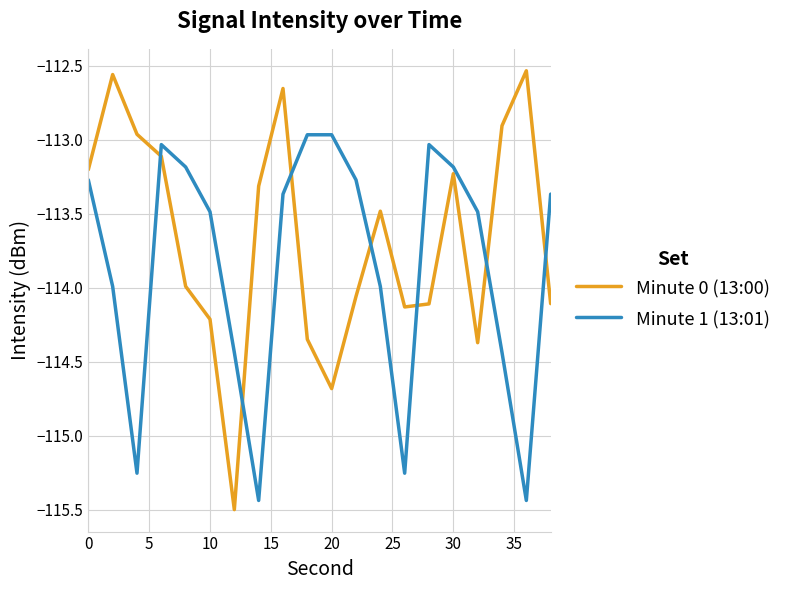

Which series ends up on top after the final intersection of Minute 0 (13:00) and Minute 1 (13:01)?

Minute 1 (13:01)